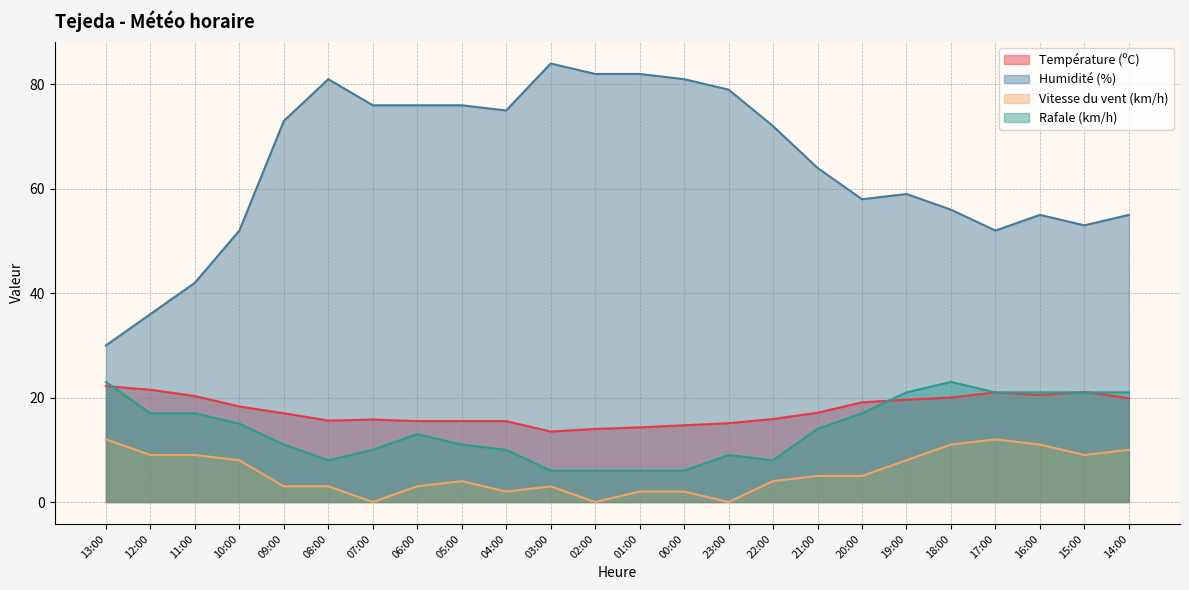

What is the difference between the highest and lowest values at 19:00?

51.0